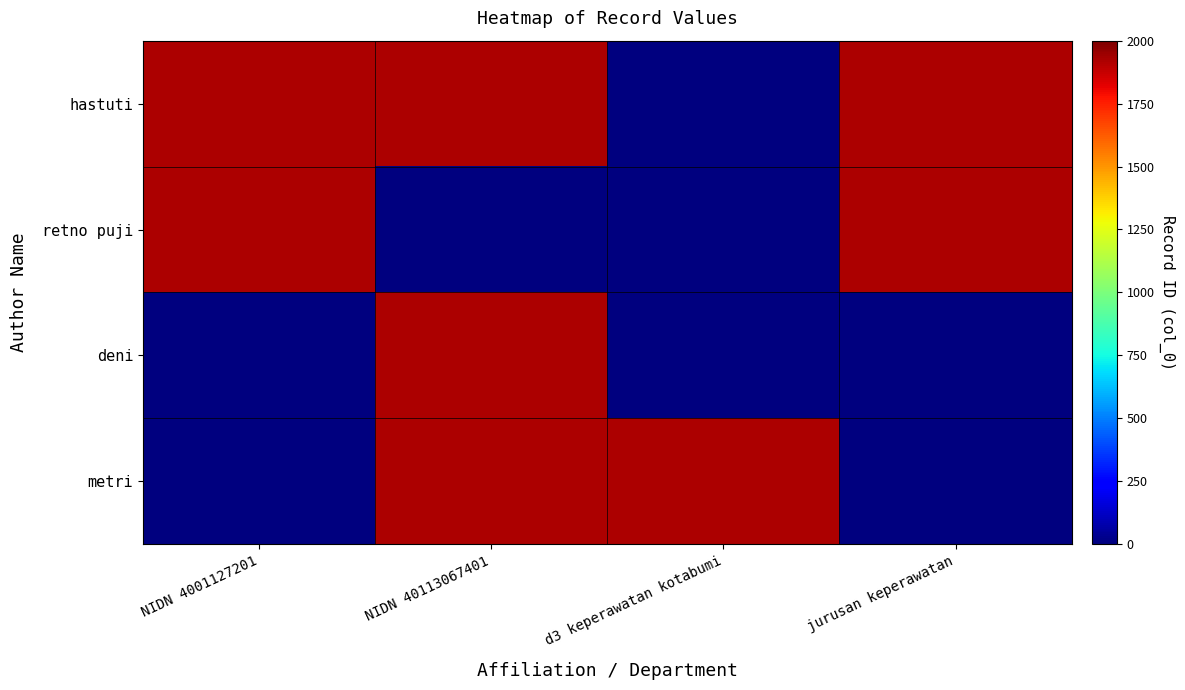

At how many categories does at least one series exceed 1007?

4